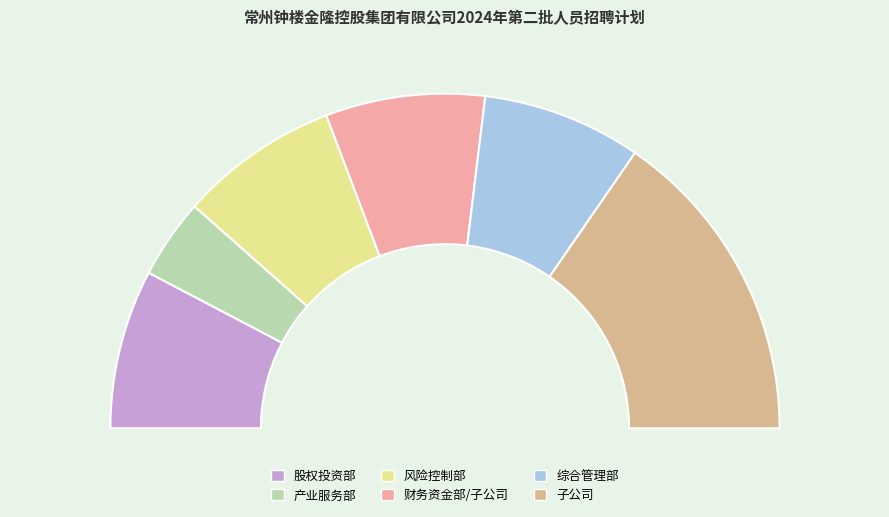

Approximately how many times larger is the value at 子公司 compared to 综合管理部?

2.0